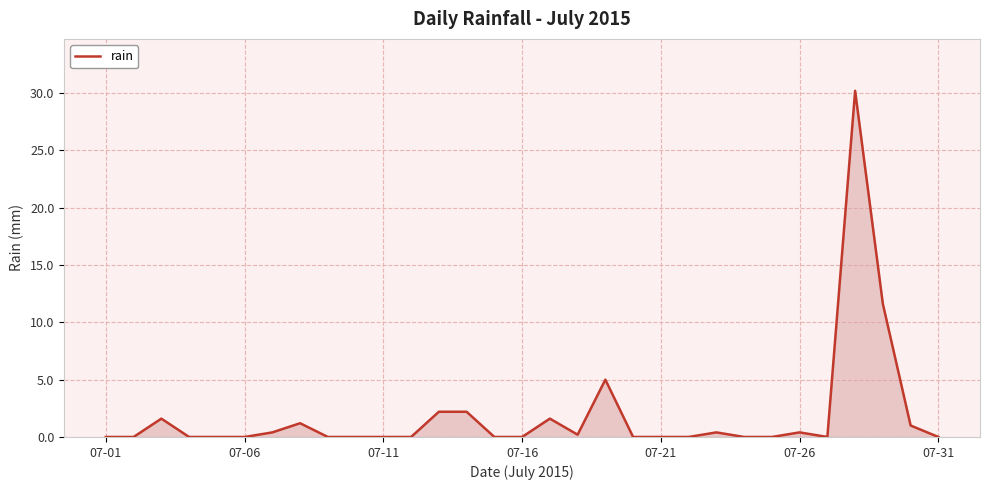

What is the difference between the maximum and minimum values?

30.2